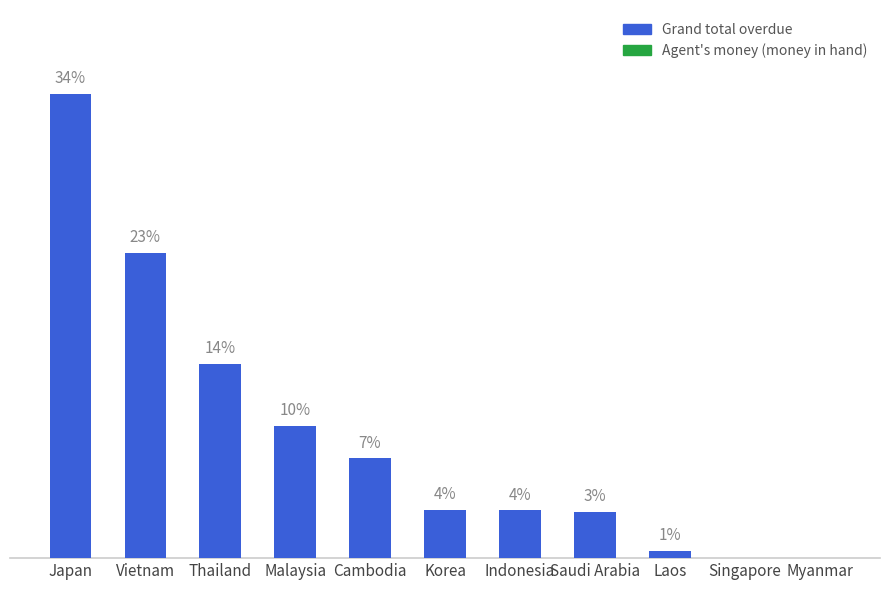

What is the change in value from Japan to Korea?

-595200.8